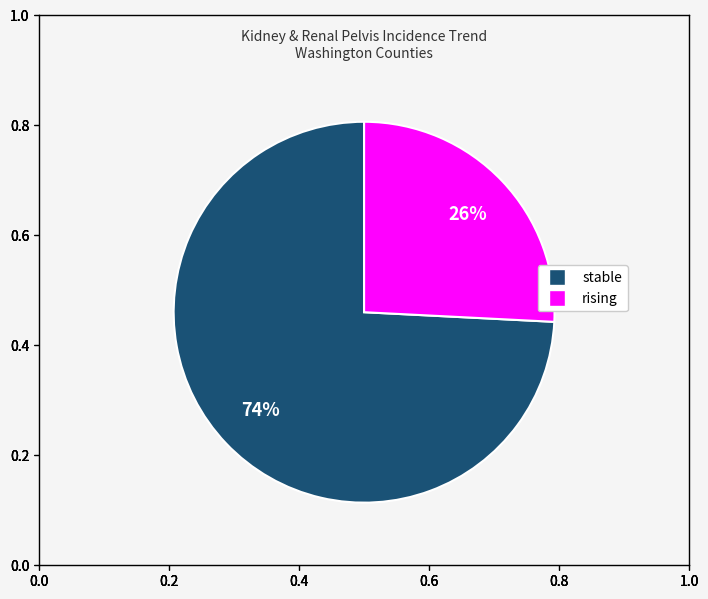

Does any single category account for the majority?

Yes